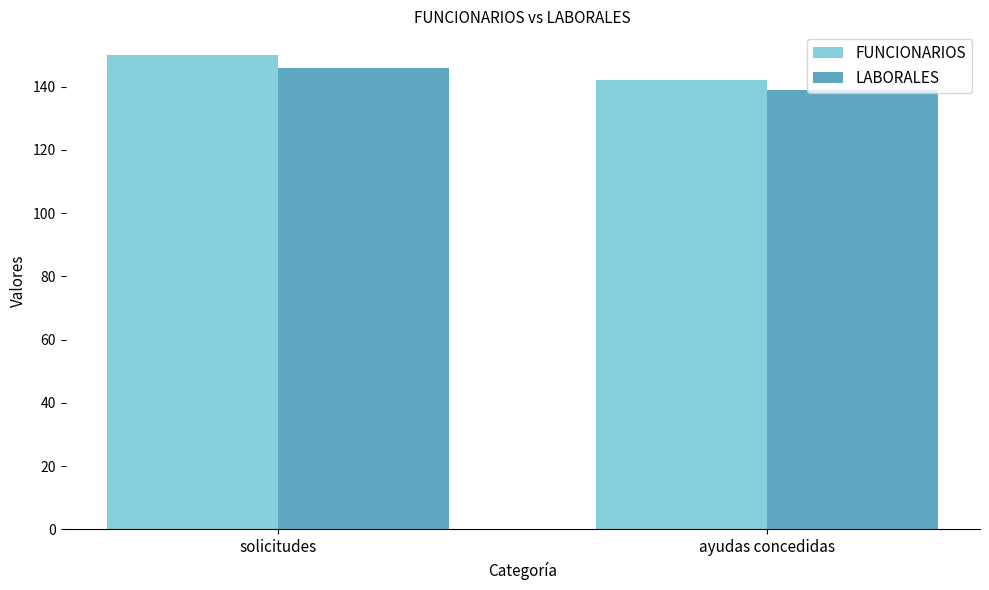

Reading left to right, what are all the values shown in this chart?

FUNCIONARIOS: 150	142
LABORALES: 146	139